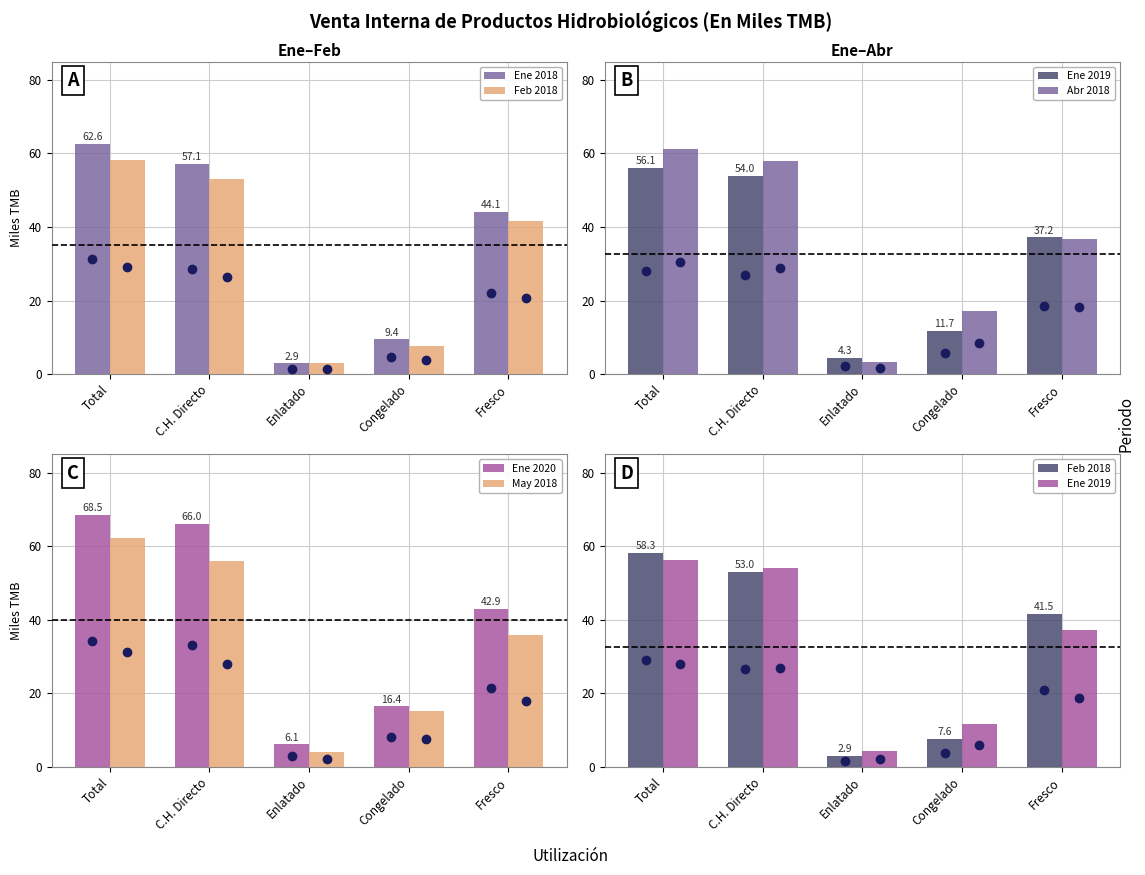

What is the difference between the second highest and second lowest values in the Ene 2020 series?

49.6